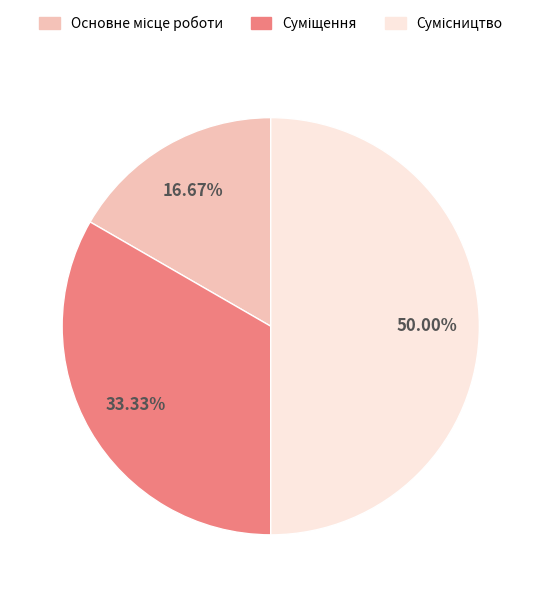

Count the number of slices in the pie.

3